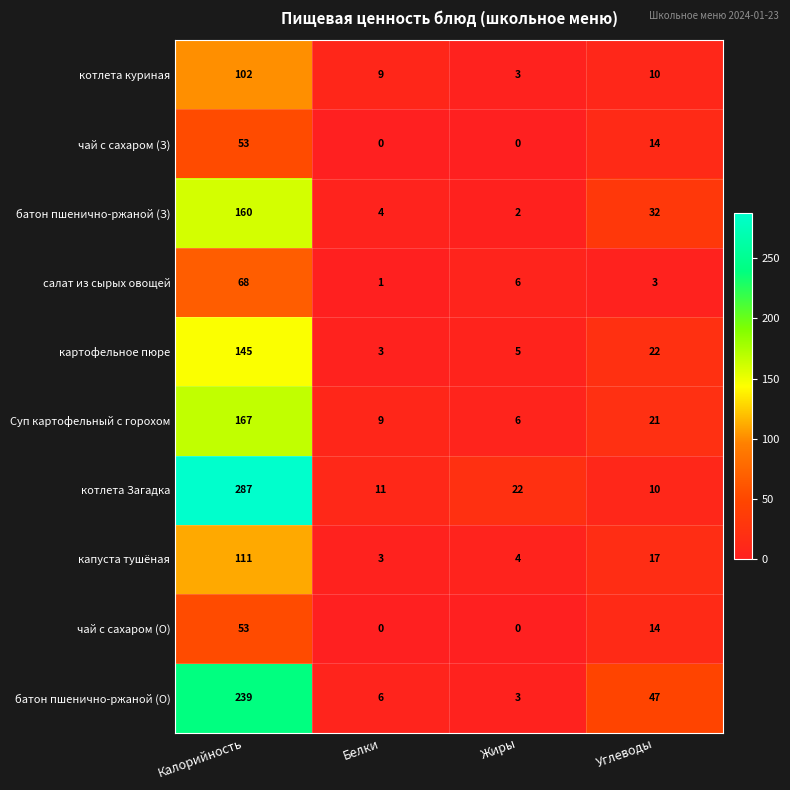

At which label does Суп картофельный с горохом reach its minimum?

Жиры